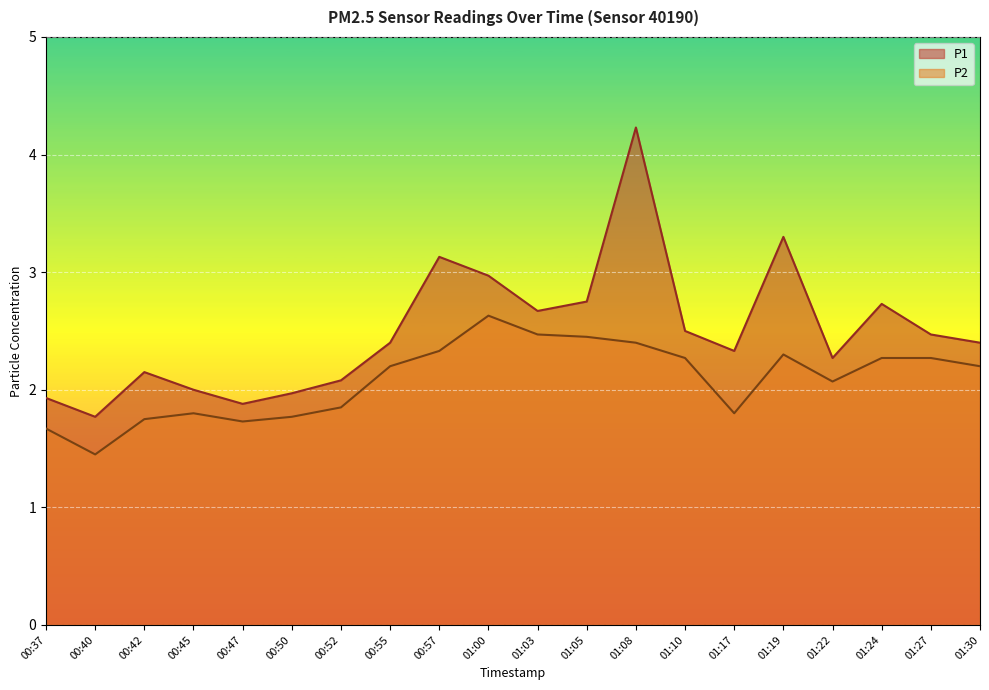

How many categories are shown in the chart?

20